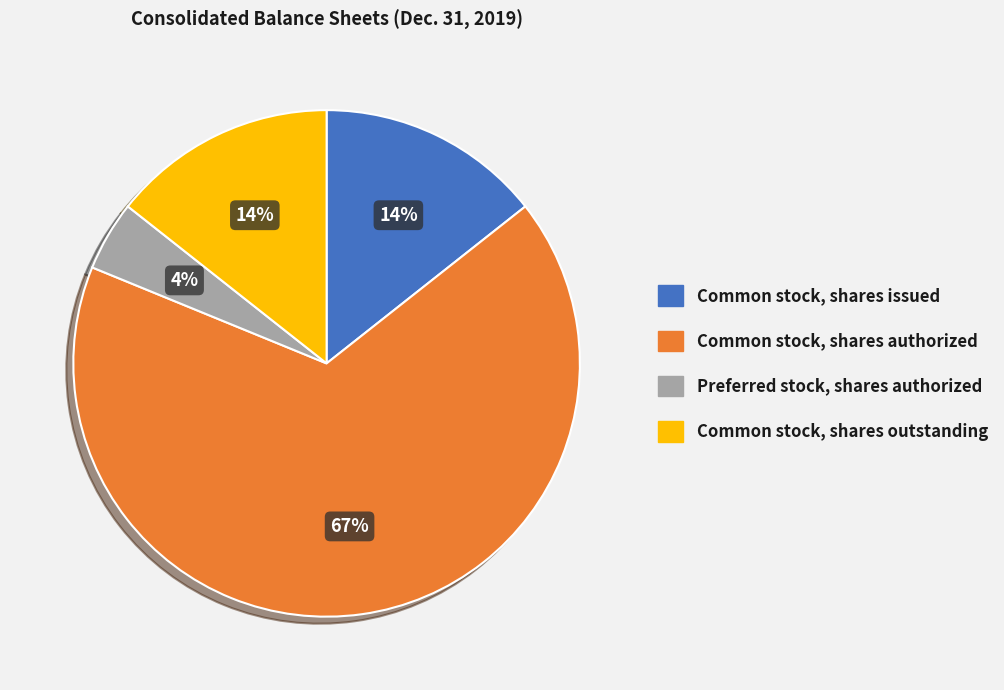

The Common stock, shares outstanding slice represents 14% of the pie. True or false?

True